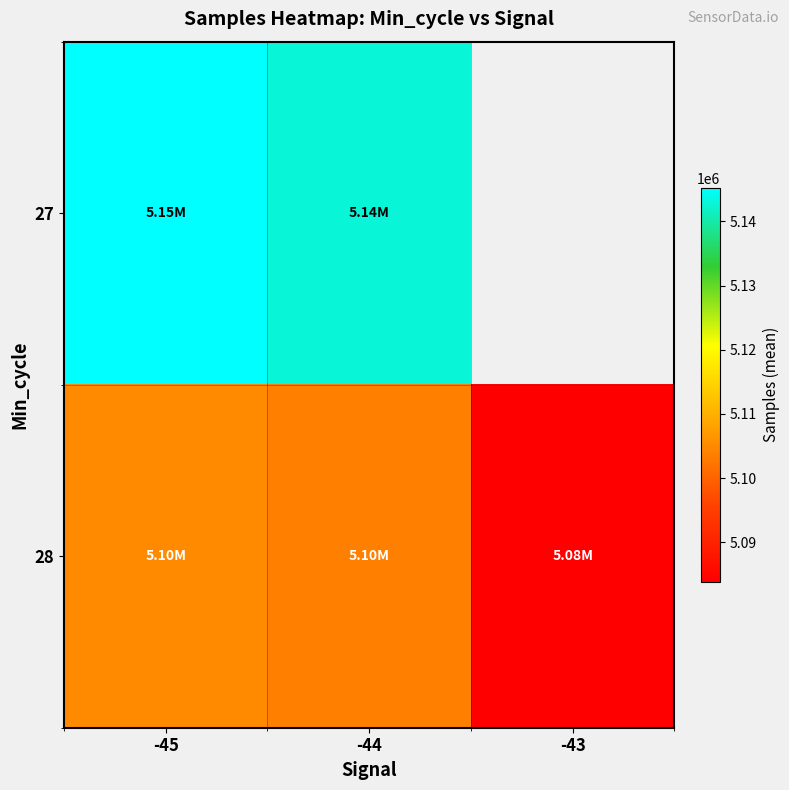

What is the difference between the 28 values at -44 and -45?

1227.4